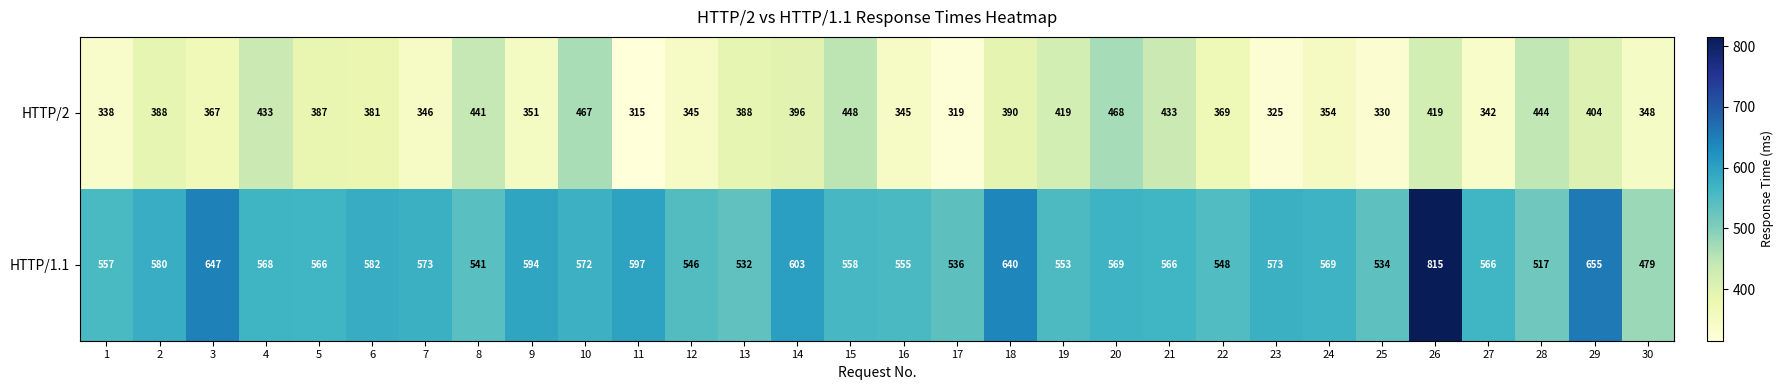

Count the number of data series in this chart.

2